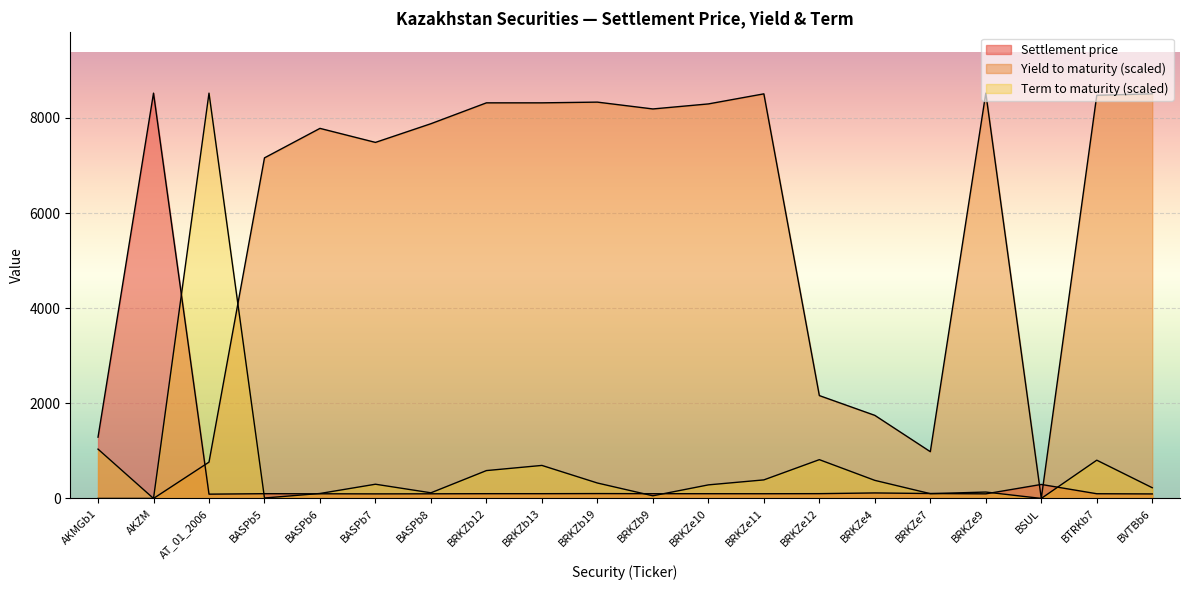

Where do Settlement price and Term to maturity first cross each other?

AKZM and AT_01_2006